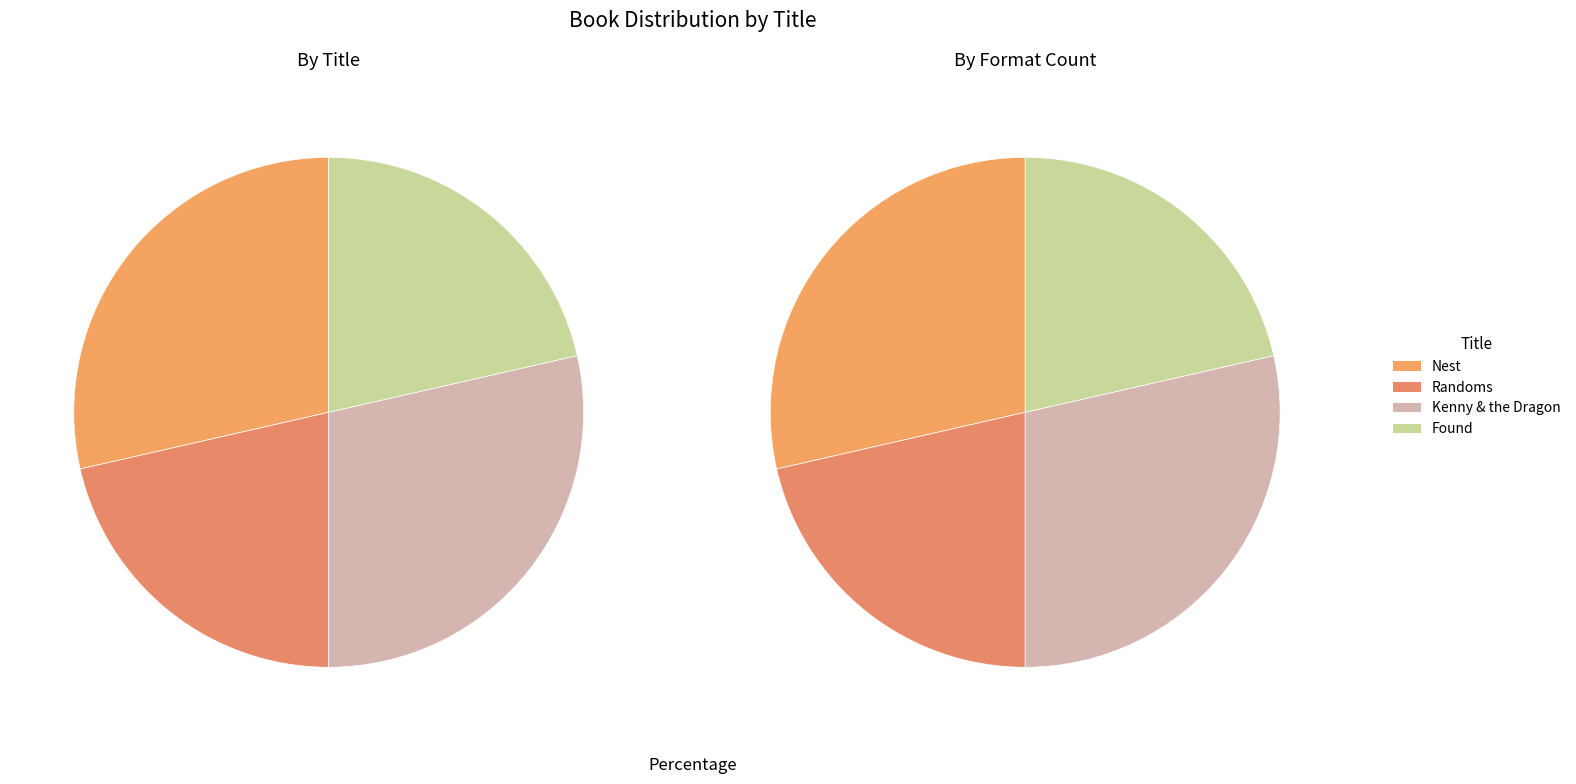

Combined, what portion of the pie is Found and Nest?

50.0%